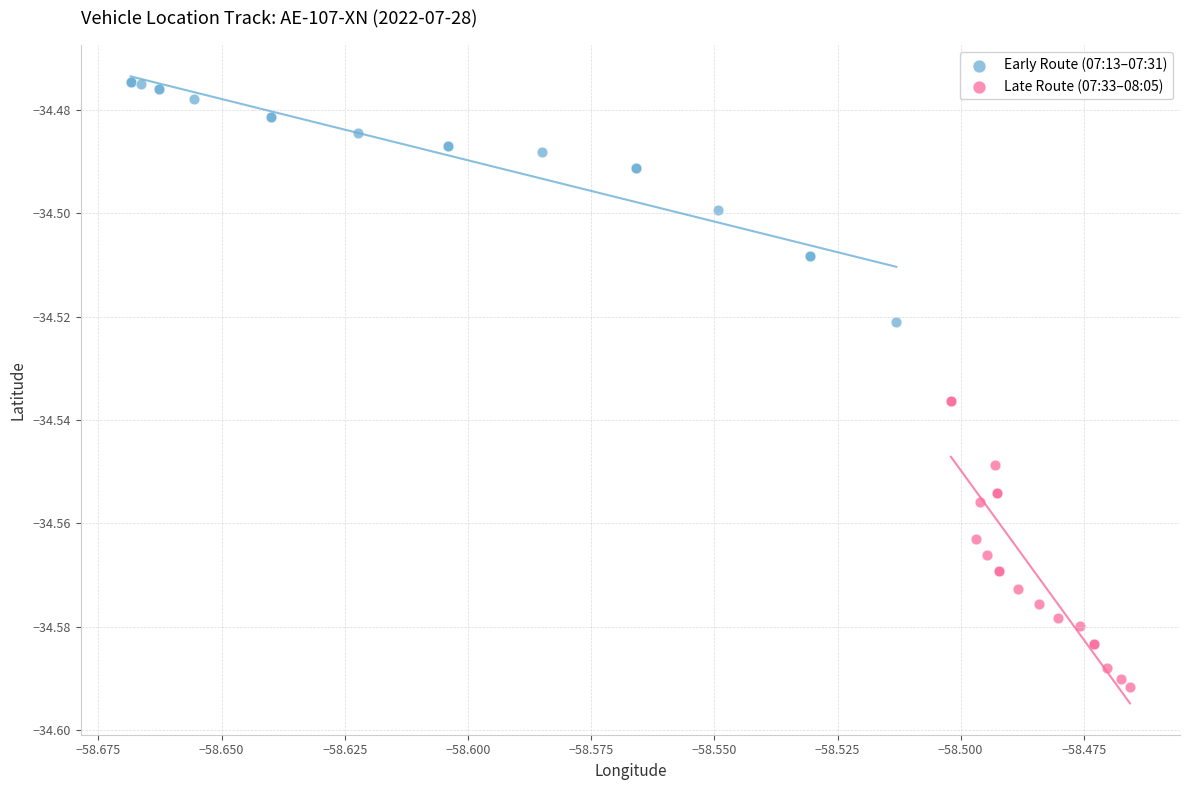

Which series has the widest spread of Y values?

Late Route (07:33–08:05)